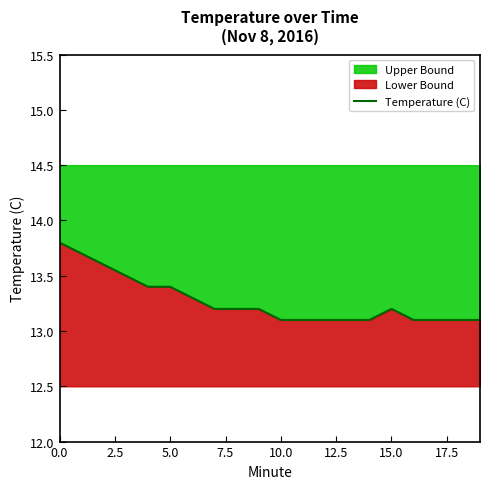

Approximately how many times larger is the value at 14 compared to 17?

1.0